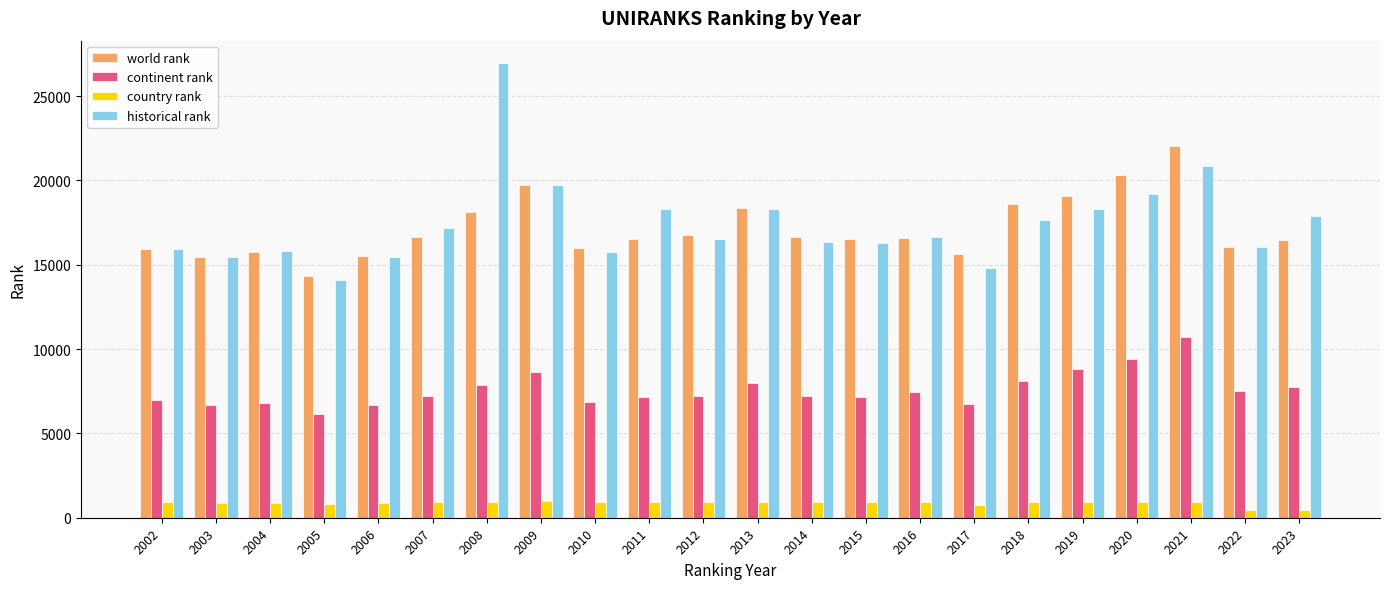

Rank the series by their maximum value, from highest to lowest.

historical rank, world rank, continent rank, country rank